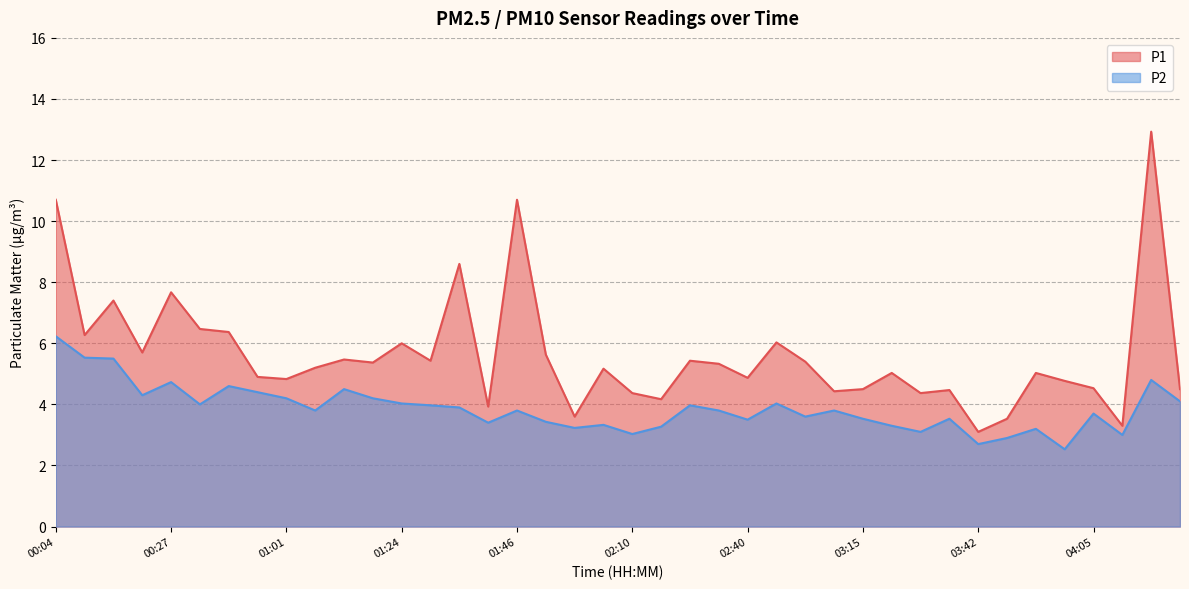

At which category is the sum across all series the highest?

04:16